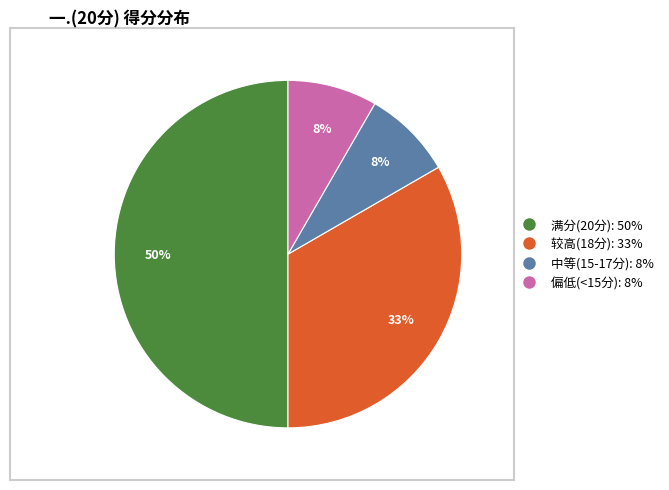

To the nearest percent, what is the average slice percentage?

25%